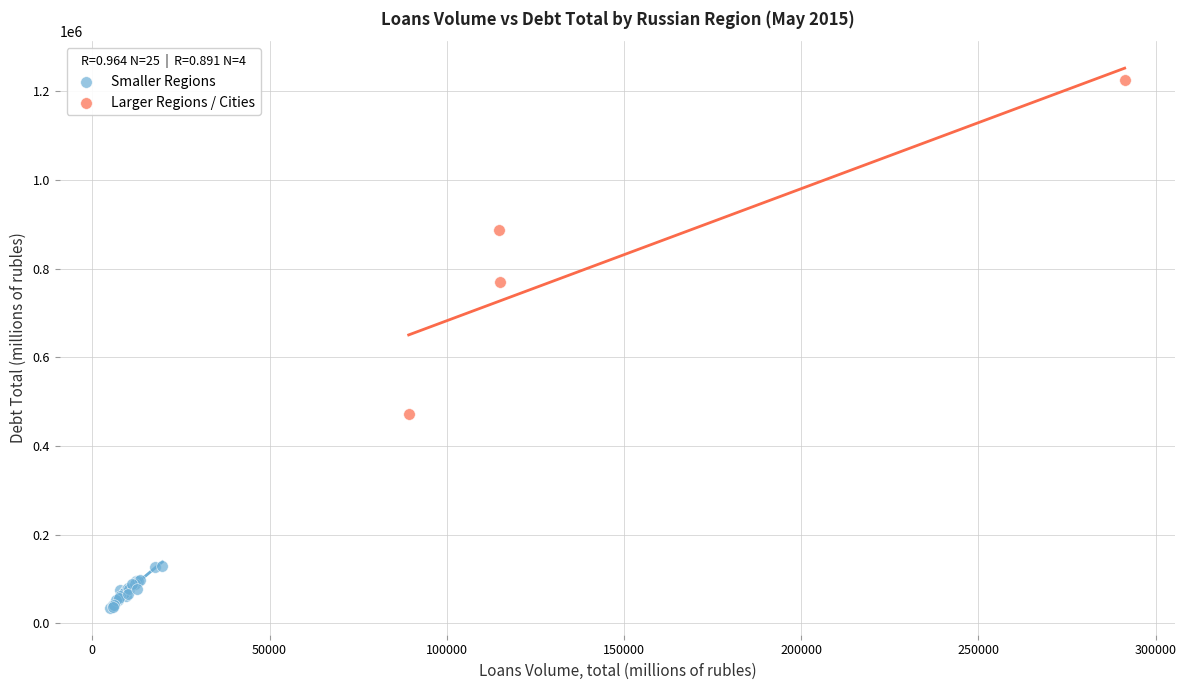

Which series contains the highest Y value?

Larger Regions / Cities